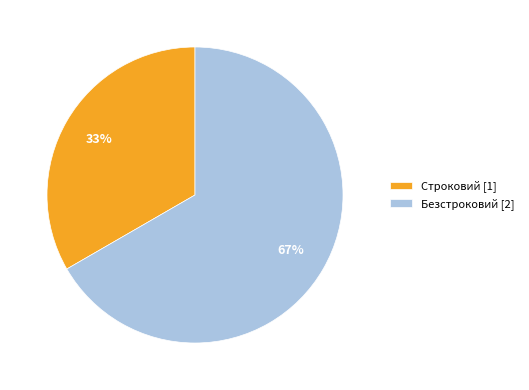

To the nearest percent, what is the combined percentage of Безстроковий [2] and Строковий [1]?

100%